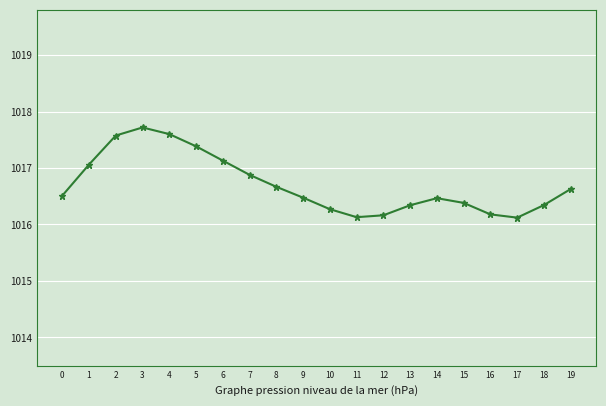

What is the minimum value shown in the chart?

1016.1